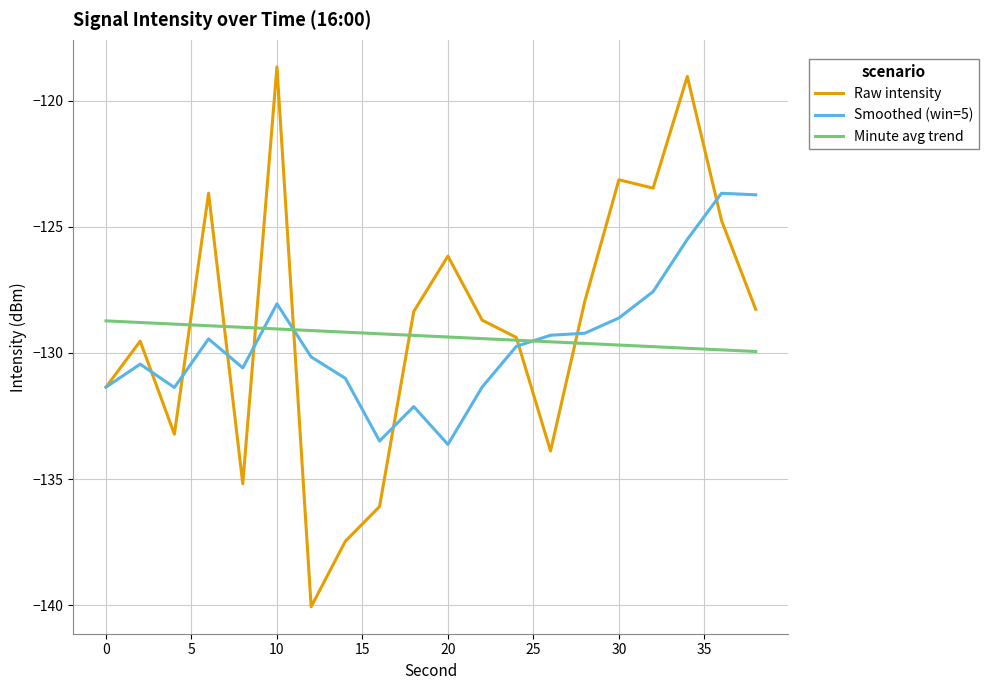

True or false: Minute avg trend and Smoothed (win=5) intersect in this chart.

True